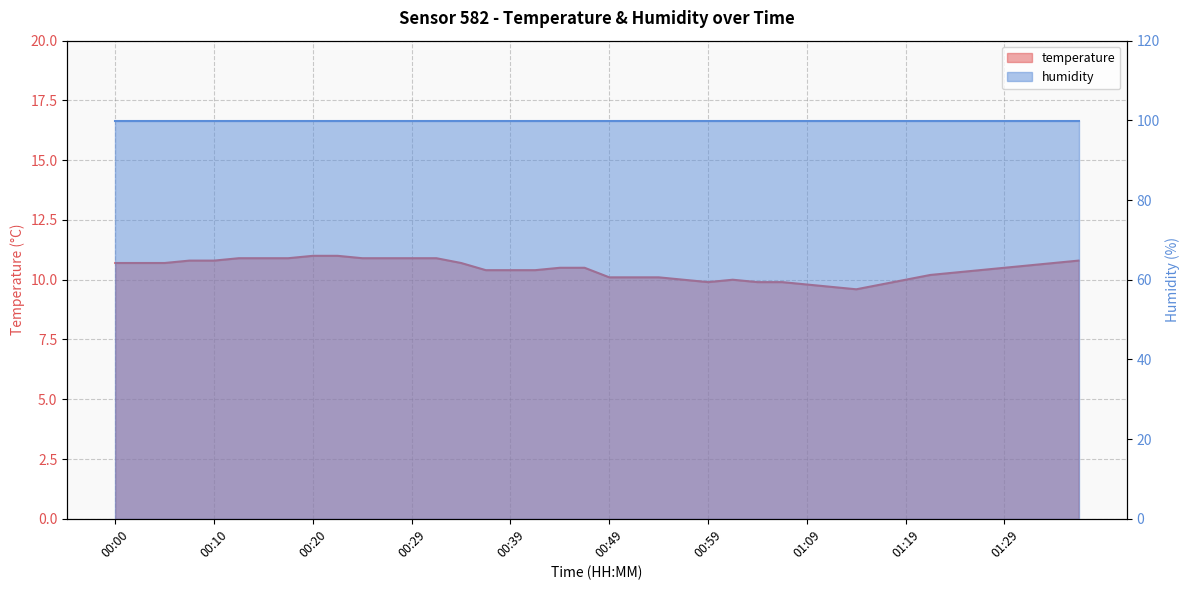

How many points are lower than both their immediate neighbors (excluding endpoints)?

2